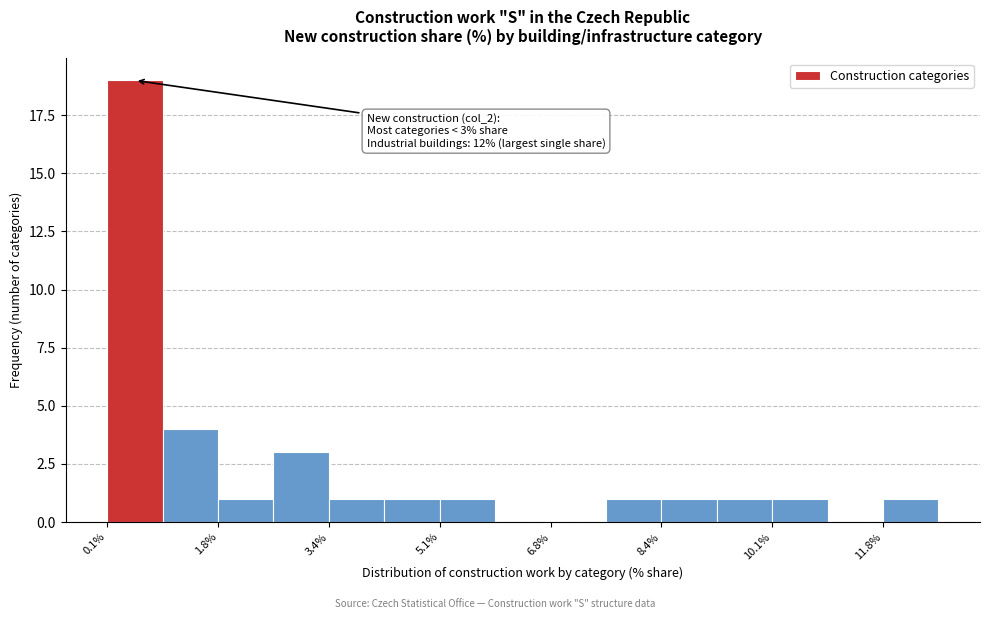

Which range on the x-axis has the tallest bar?

0.2 to 1.0